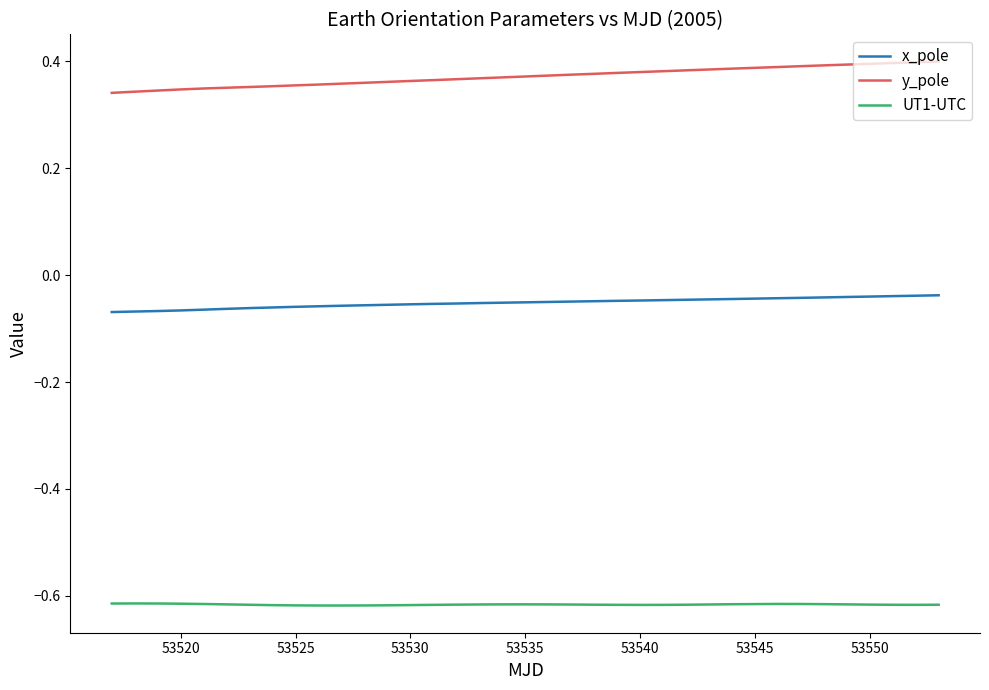

List the series in order of their peak value, highest first.

y_pole, x_pole, UT1-UTC